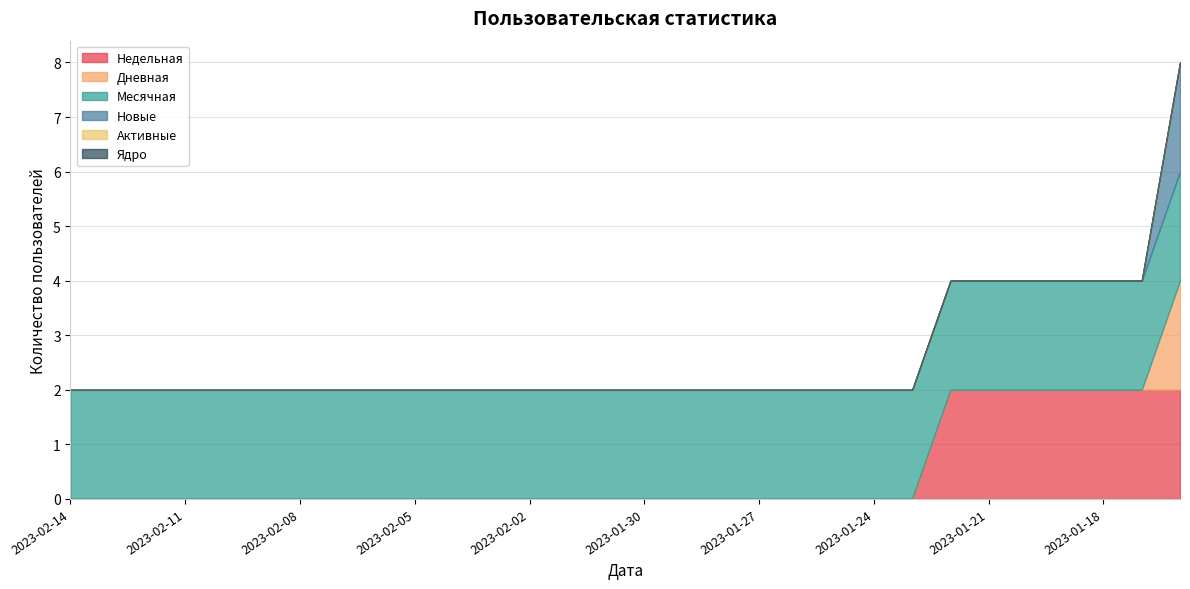

Count the number of categories in the chart.

30